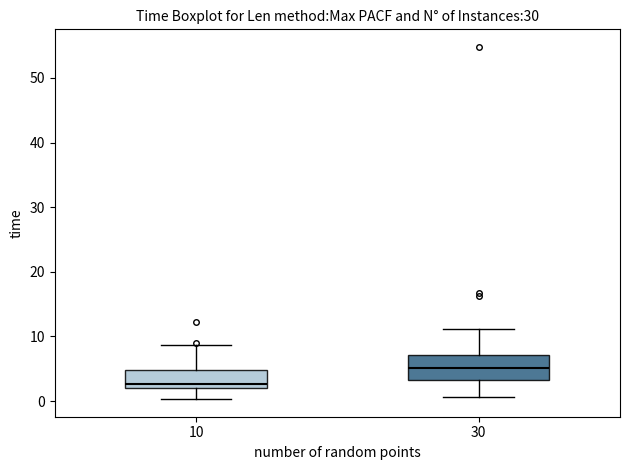

Reading left to right, read every box against the y-axis: the position of its median line, the range the box covers, and the ends of its whiskers. The values are not printed on the chart, so give them approximately, as read against the axis.

10: median 3, box 2 to 5, whiskers 0 to 9
30: median 5, box 3 to 7, whiskers 1 to 11